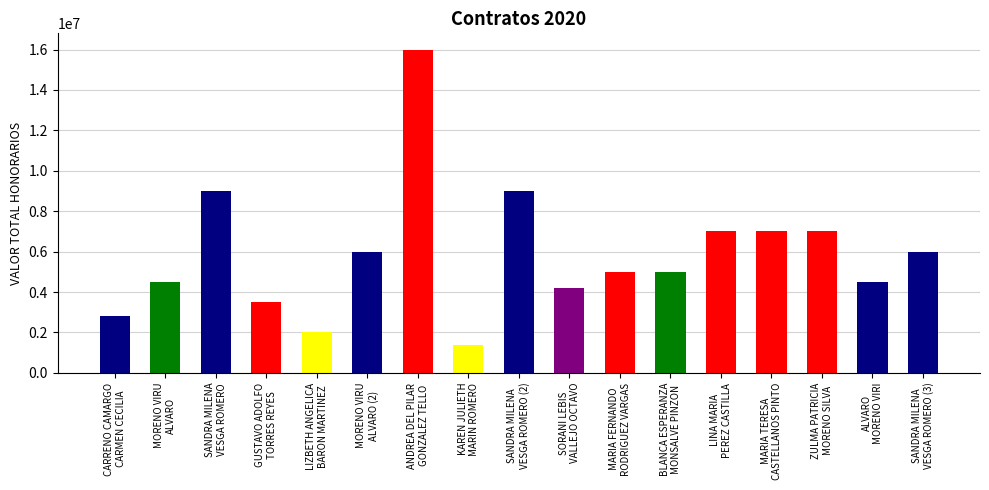

What is the sum of all values?

99900000